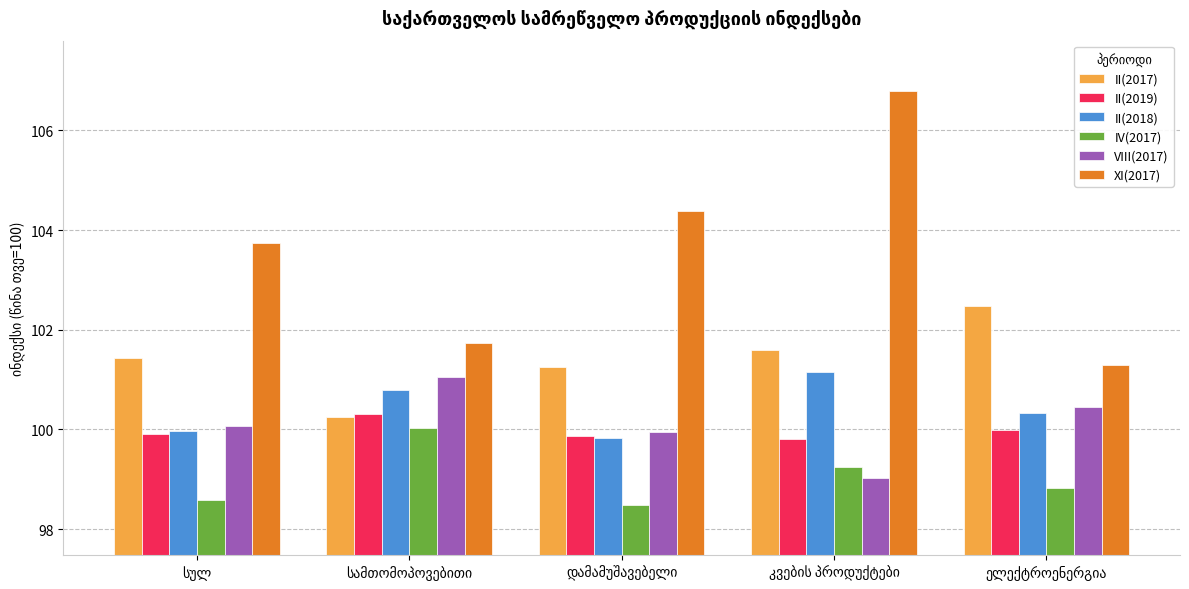

What is the difference between the maximum and minimum values in the VIII(2017) series?

2.0